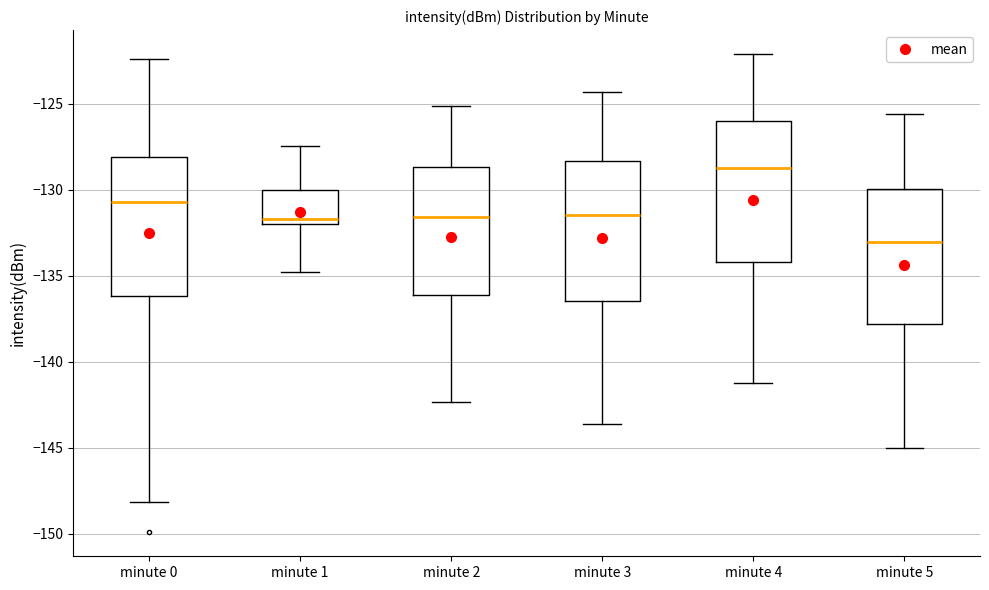

Reading left to right, read every box against the y-axis: the position of its median line, the range the box covers, and the ends of its whiskers. The values are not printed on the chart, so give them approximately, as read against the axis.

minute 0: median -130.5, box -136.0 to -128.0, whiskers -148.0 to -122.5
minute 1: median -131.5, box -132.0 to -130.0, whiskers -135.0 to -127.5
minute 2: median -131.5, box -136.0 to -128.5, whiskers -142.5 to -125.0
minute 3: median -131.5, box -136.5 to -128.5, whiskers -143.5 to -124.5
minute 4: median -128.5, box -134.0 to -126.0, whiskers -141.0 to -122.0
minute 5: median -133.0, box -138.0 to -130.0, whiskers -145.0 to -125.5